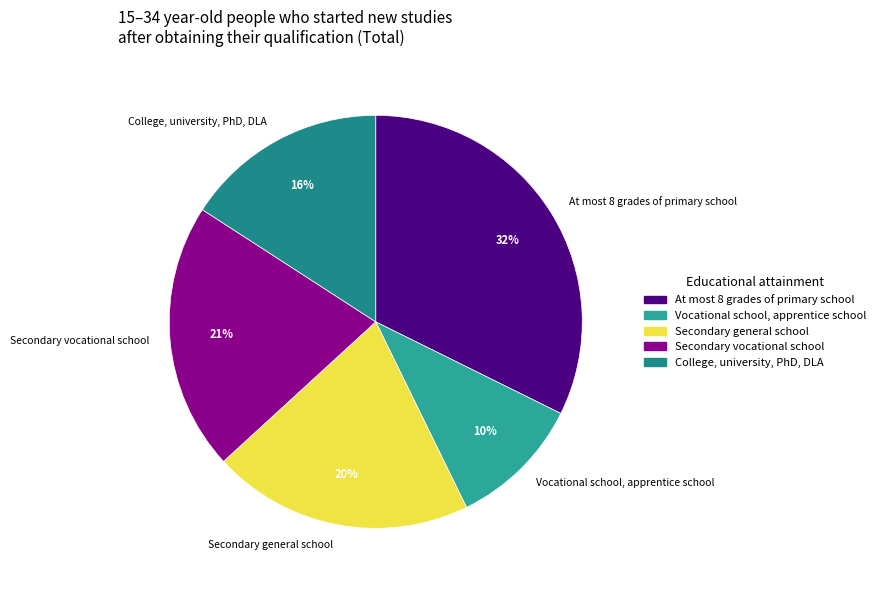

What is the smallest slice in the pie chart?

Vocational school, apprentice school